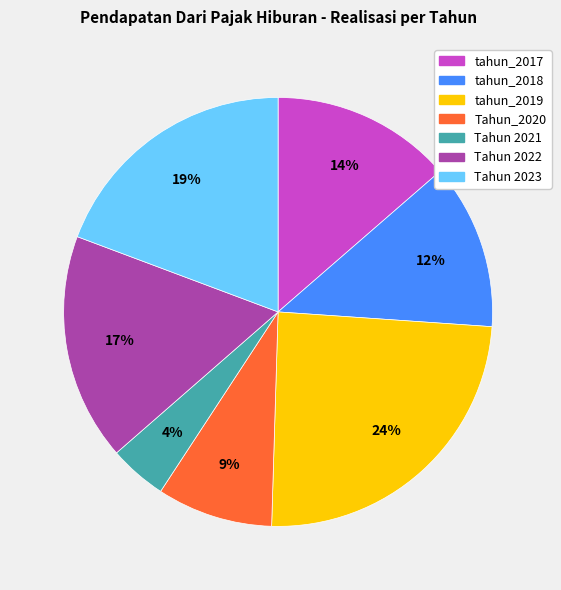

Combined, do Tahun 2021 and tahun_2017 account for over 50%?

No